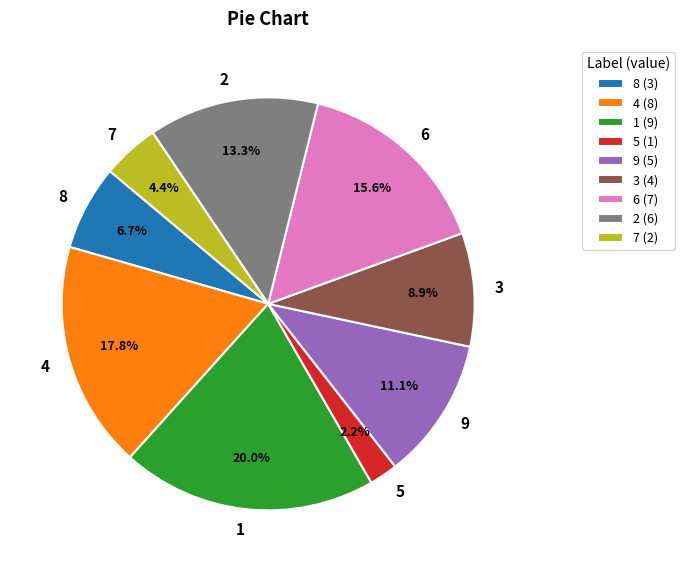

What is the smallest slice in the pie chart?

5